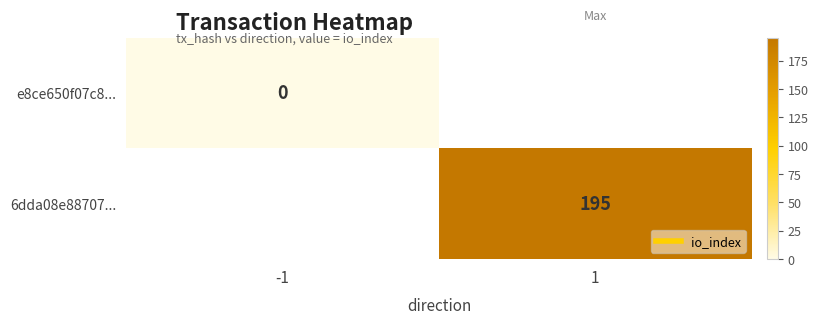

The value of 6dda08e88707... at 1 is 100.0. True or false?

False